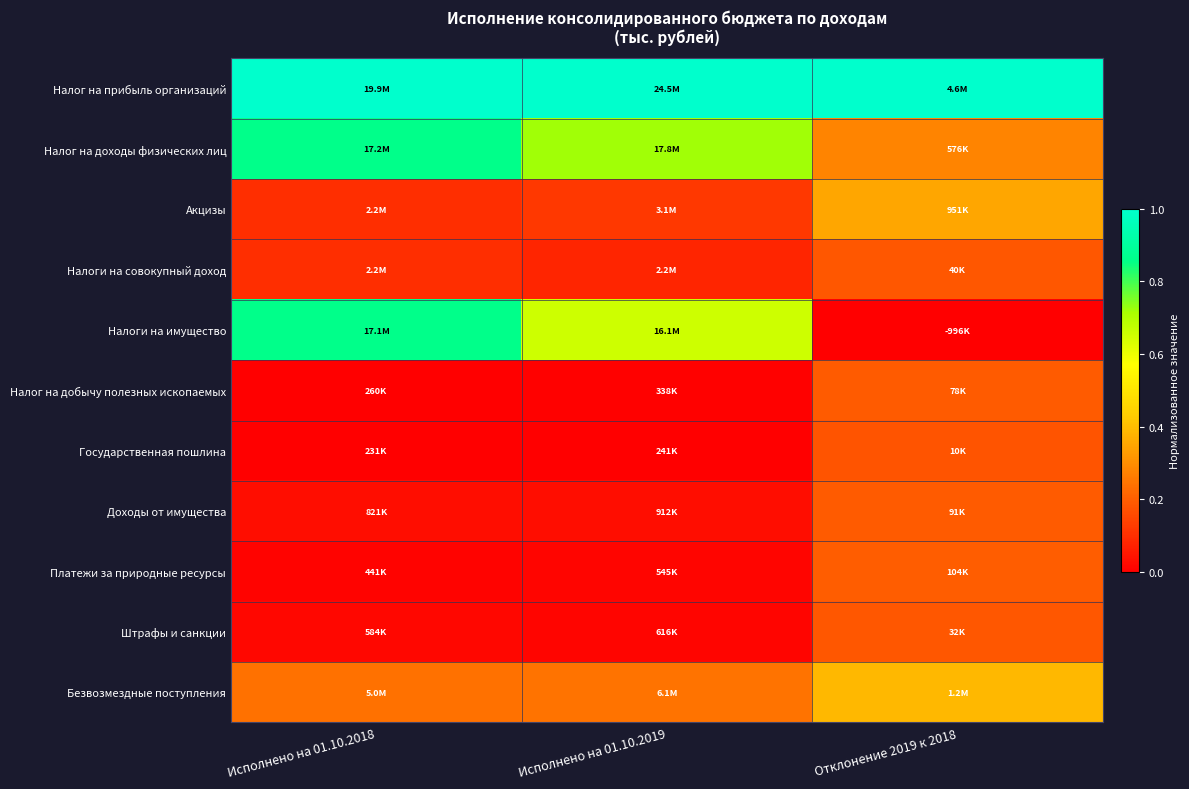

At which category is the sum across all series the highest?

Исполнено на 01.10.2018